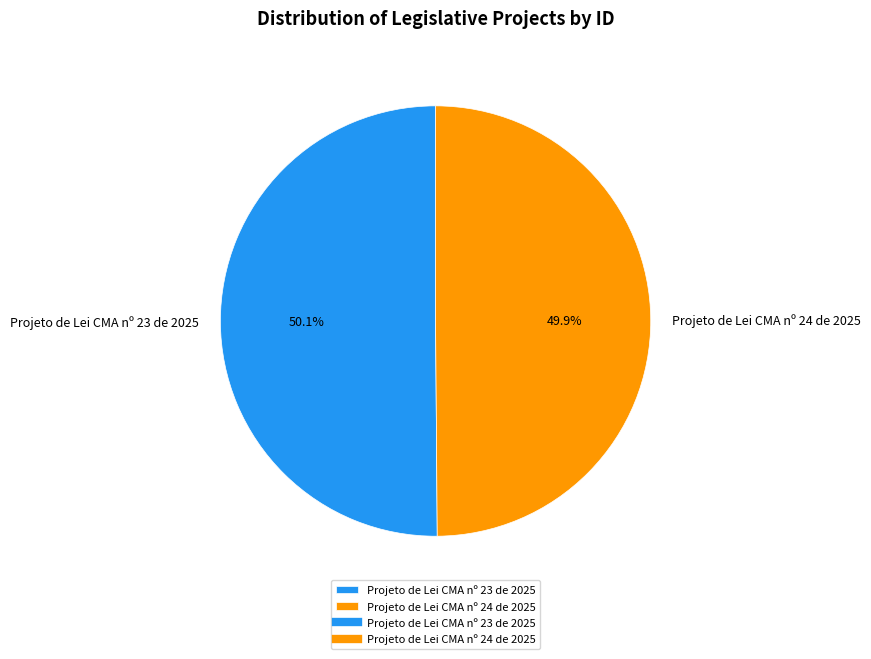

Is the sum of Projeto de Lei CMA nº 23 de 2025 and Projeto de Lei CMA nº 24 de 2025 greater than half?

Yes